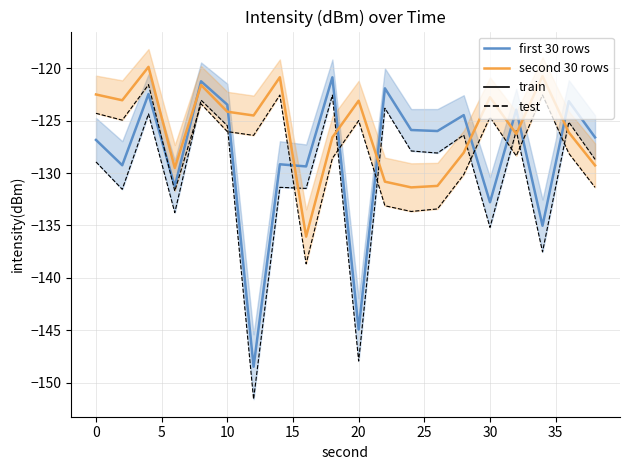

Which series has the widest spread of values?

first 30 rows (test)